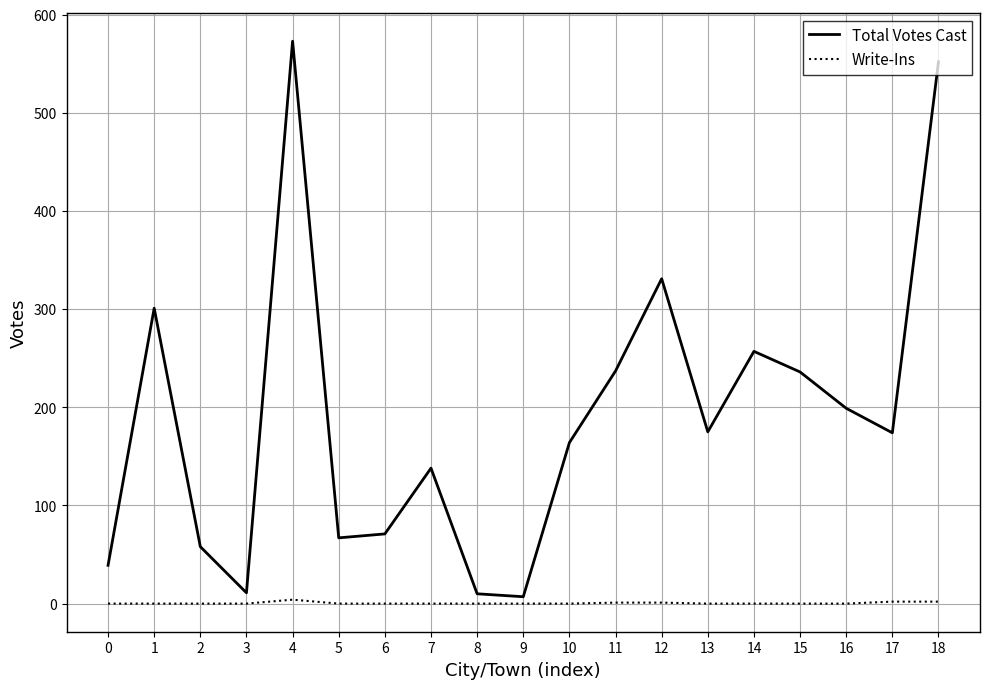

Which category has the highest value in the Total Votes Cast series?

4